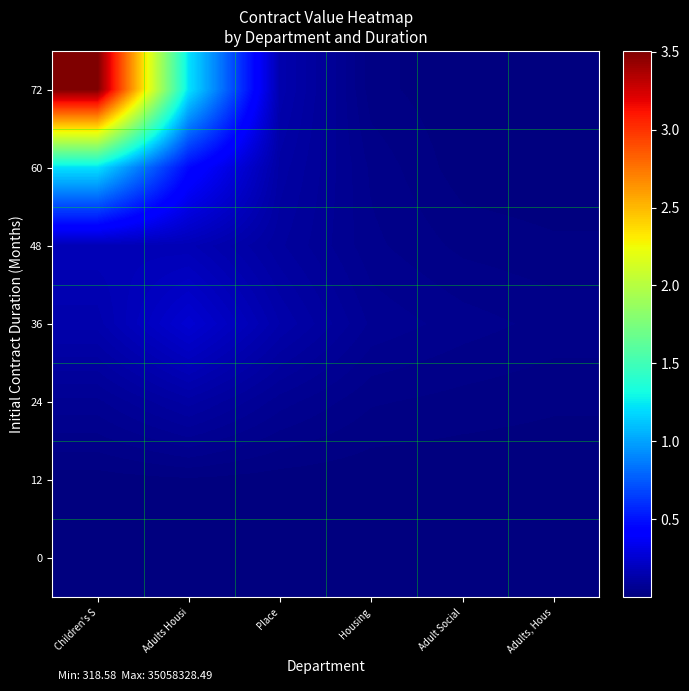

Rank the series at Place from lowest to highest value.

0, 12, 24, 48, 60, 36, 72